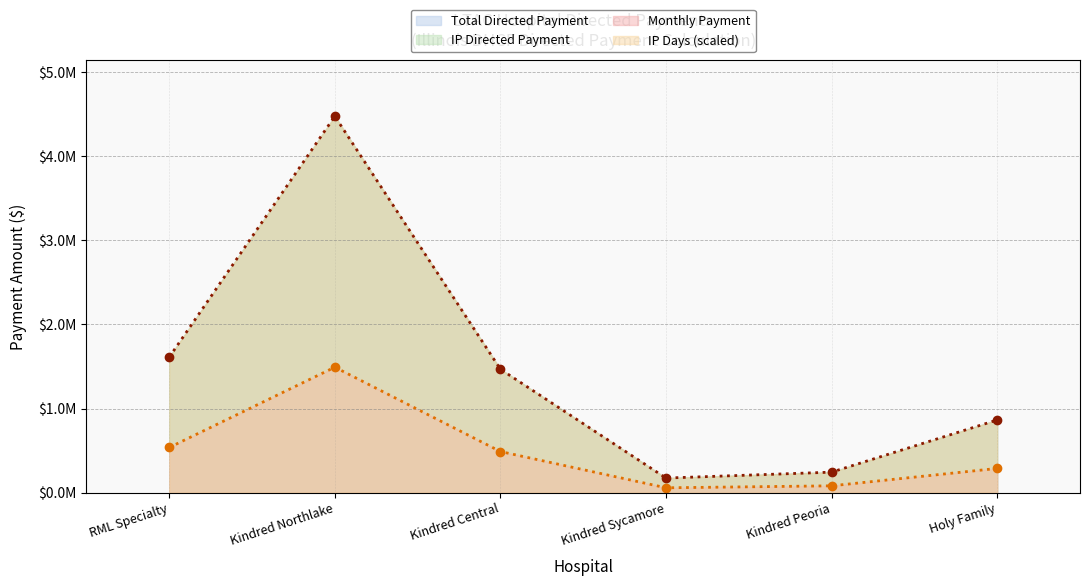

True or false: Total Directed Payment and IP Directed Payment cross at least once.

False